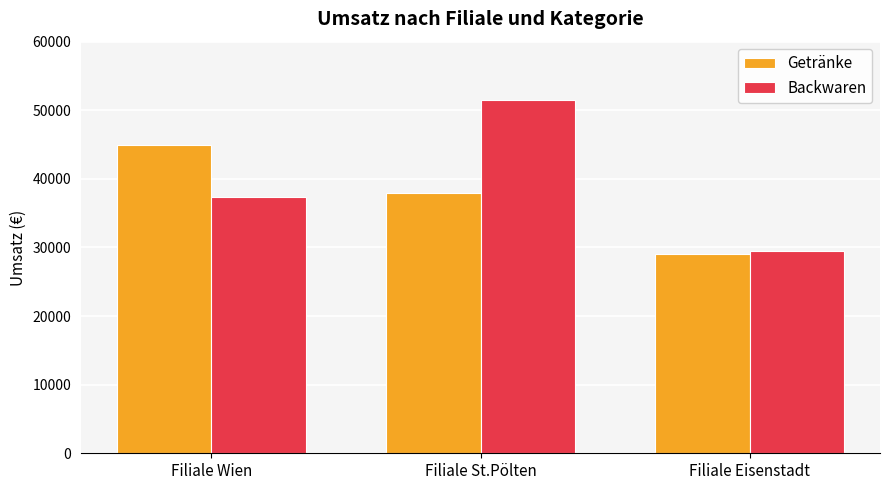

Is the value of Getränke at Filiale St.Pölten greater than the value of Backwaren at Filiale Eisenstadt?

Yes